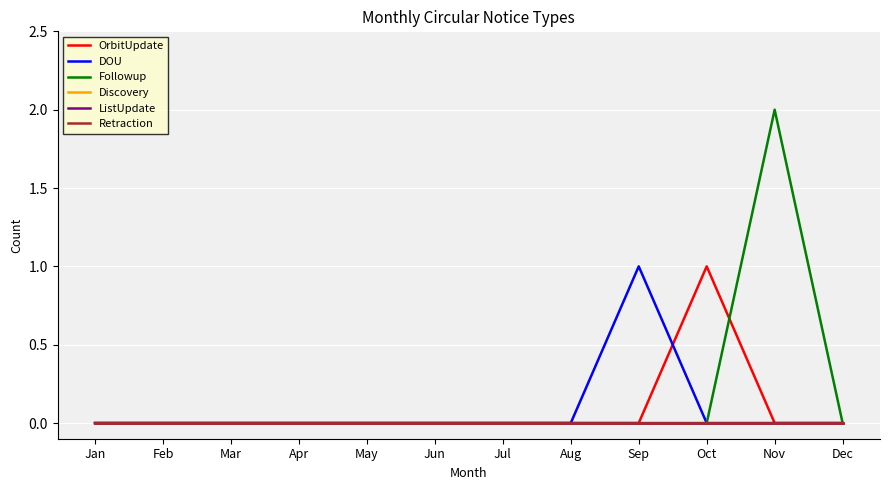

Reading left to right, what are all the values shown in this chart?

OrbitUpdate: 0	0	0	0	0	0	0	0	0	1	0	0
DOU: 0	0	0	0	0	0	0	0	1	0	0	0
Followup: 0	0	0	0	0	0	0	0	0	0	2	0
Discovery: 0	0	0	0	0	0	0	0	0	0	0	0
ListUpdate: 0	0	0	0	0	0	0	0	0	0	0	0
Retraction: 0	0	0	0	0	0	0	0	0	0	0	0